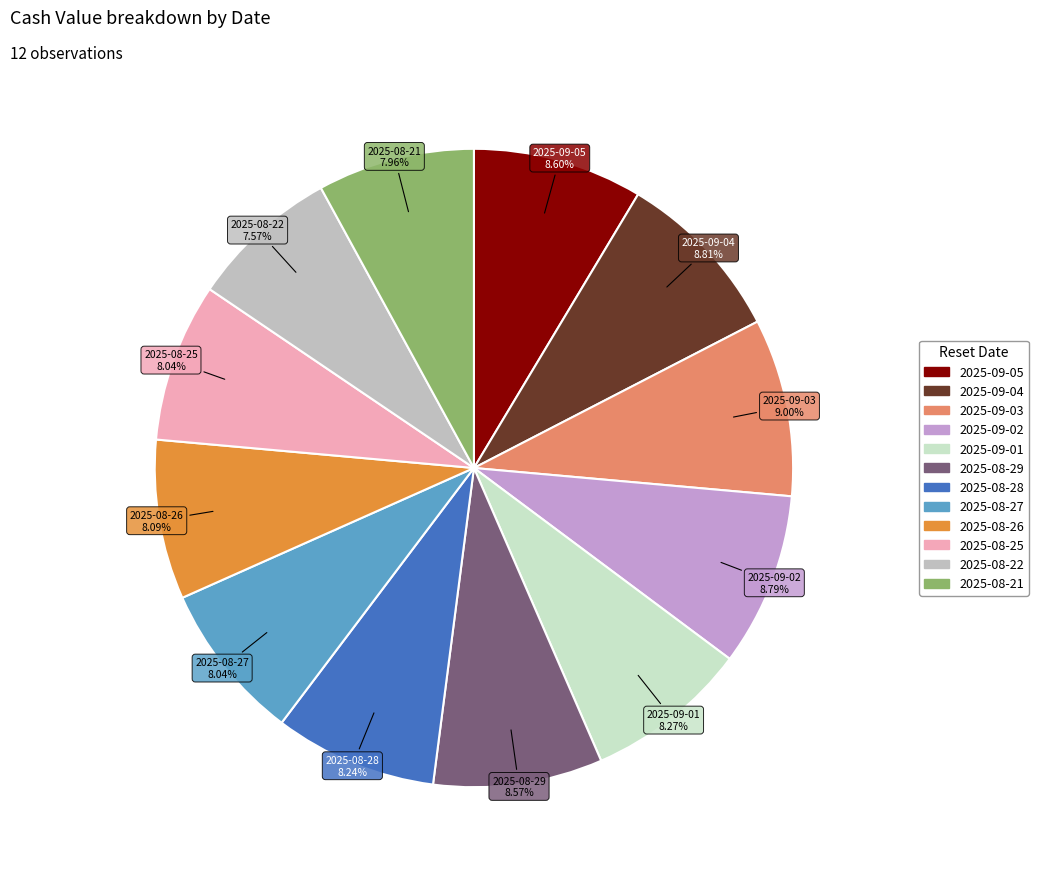

Is it true that 2025-08-26 is 22% of the pie?

False